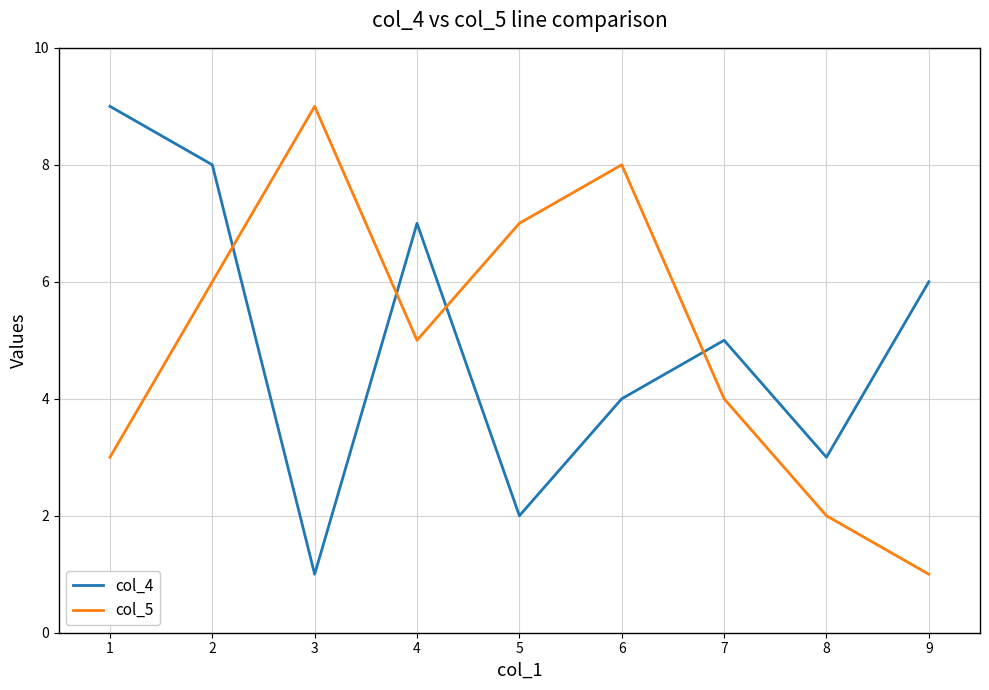

What are all the series names shown in the legend?

col_4, col_5